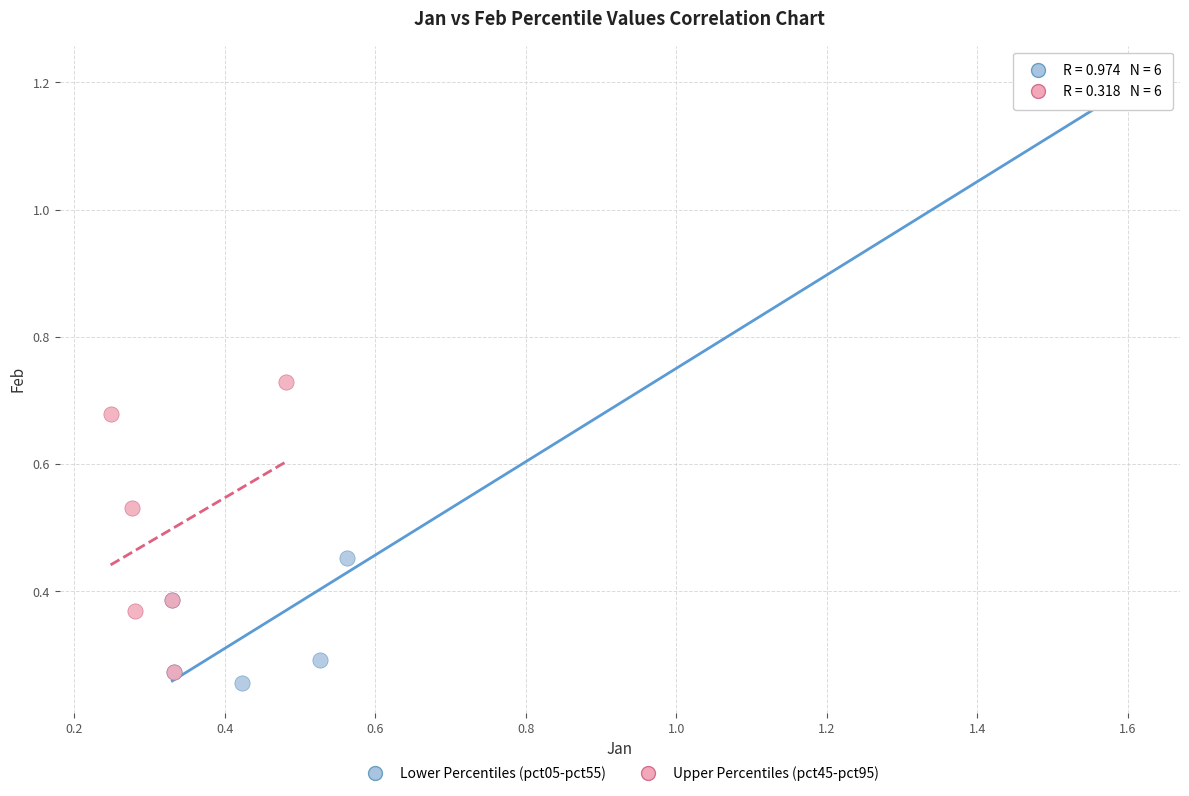

Which series contains the highest Y value?

Lower Percentiles (pct05-pct55)